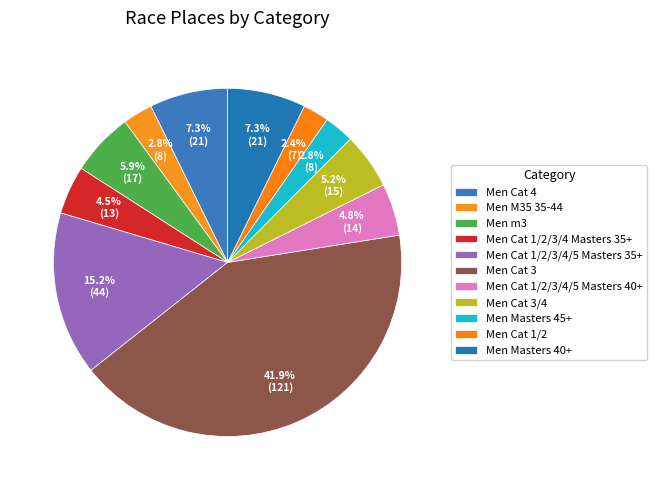

Do Men Cat 1/2/3/4/5 Masters 35+ and Men Cat 1/2 together represent more than half of the pie?

No